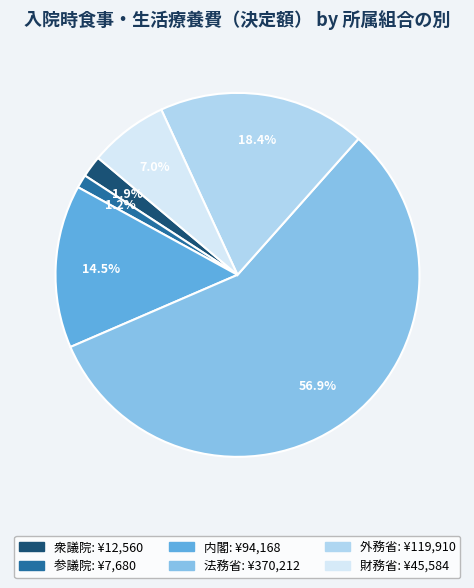

Is there a majority slice in this chart?

Yes